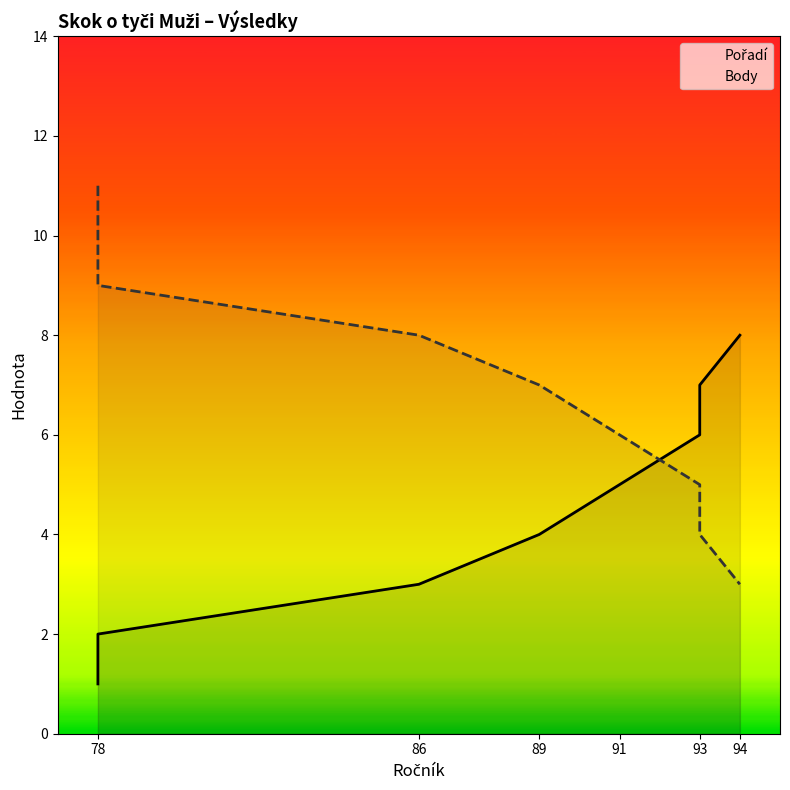

How many values in the Body series exceed 7?

3